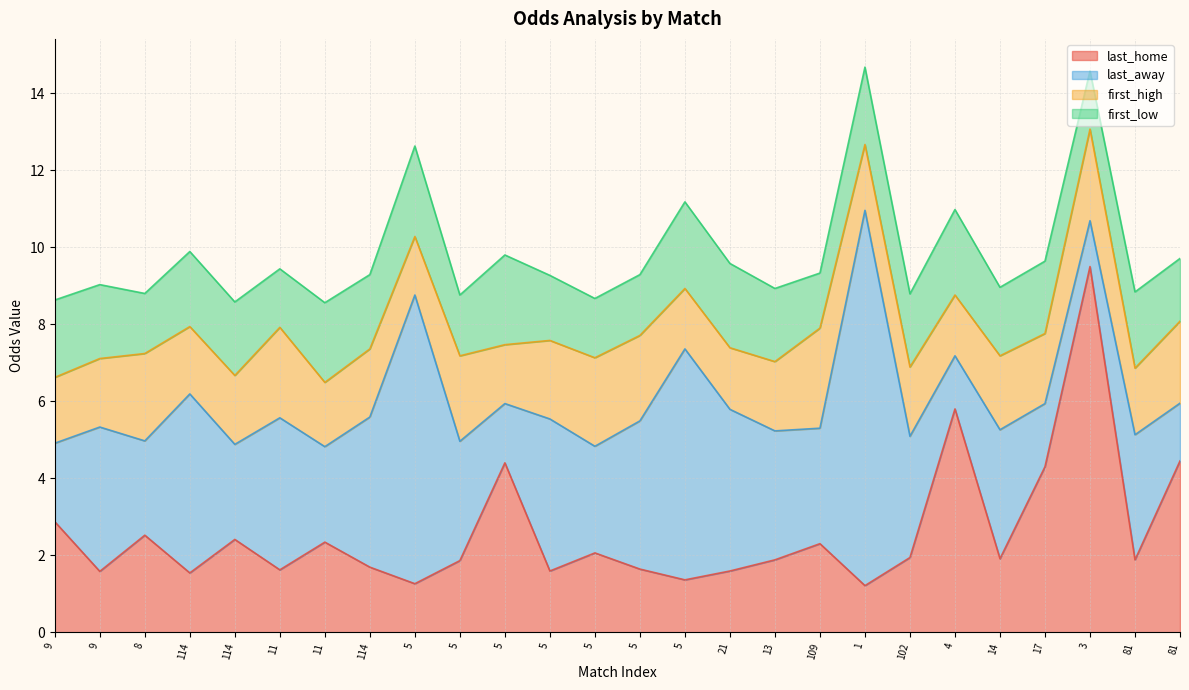

What is the sum of the first_low values at 81 and 11?

3.5